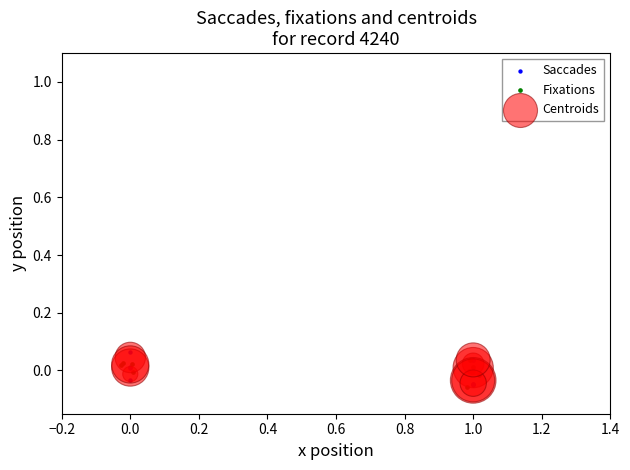

Which series contains the highest Y value?

Saccades